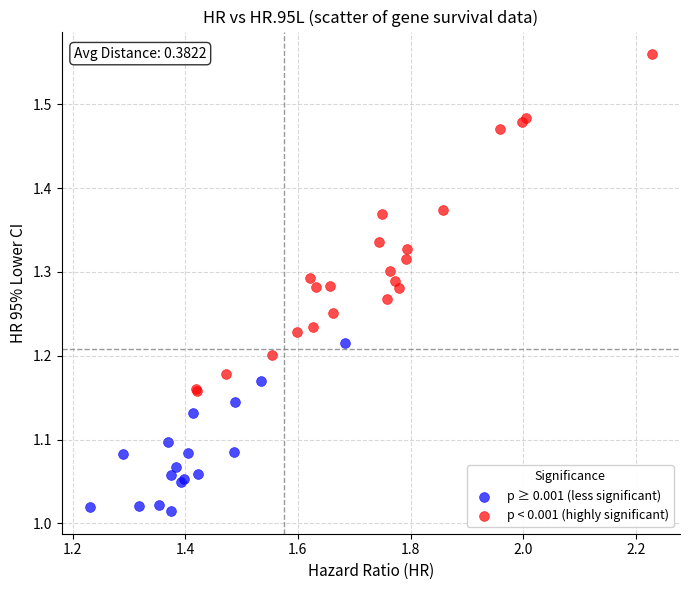

Which series has the widest spread of Y values?

p < 0.001 (highly significant)